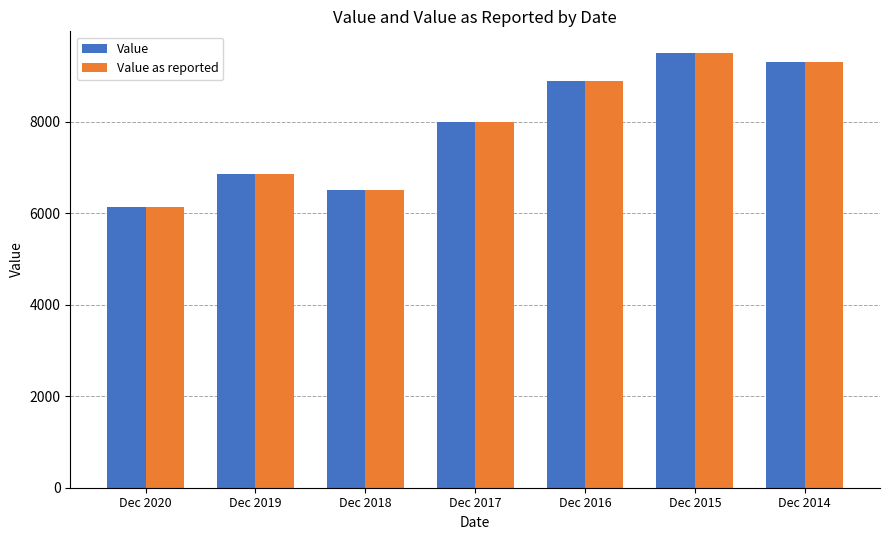

Reading left to right, transcribe all the data shown in this chart.

Value: 6130	6860	6500	8000	8900	9500	9300
Value as reported: 6130	6860	6500	8000	8900	9500	9300